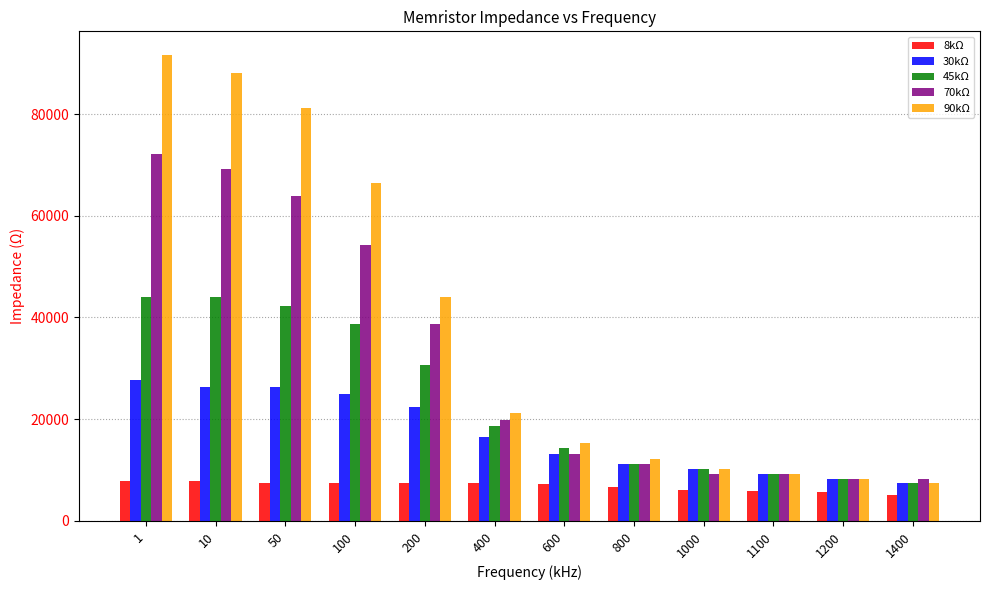

Which series has the largest total across all categories?

90kΩ